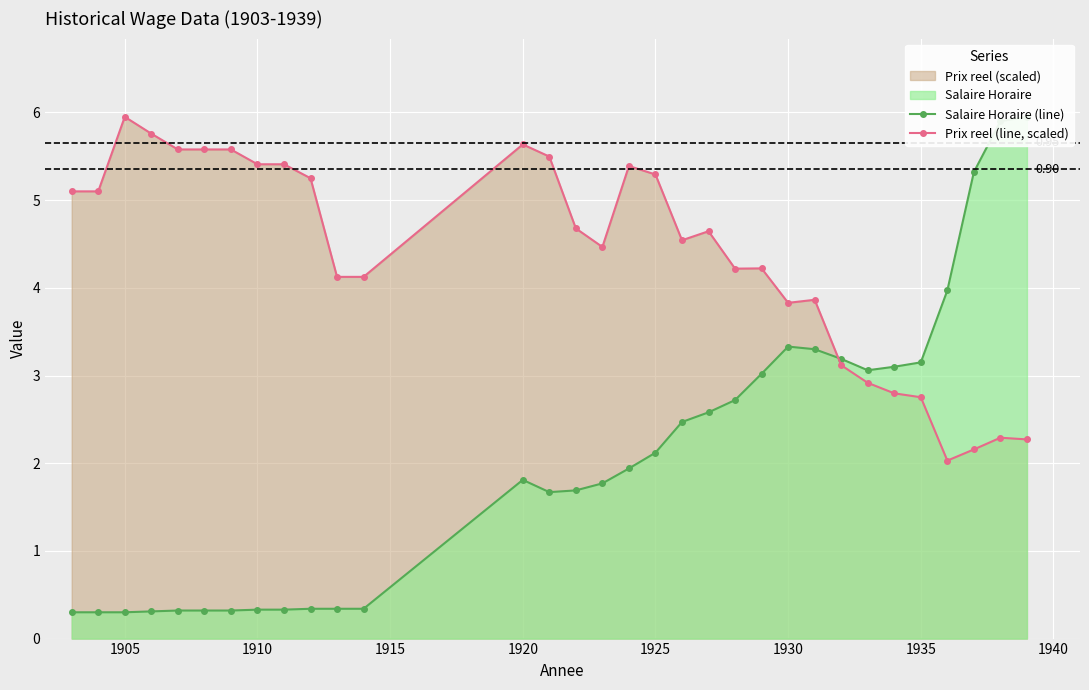

At which category does Prix reel (line, scaled) reach its first local peak?

1905